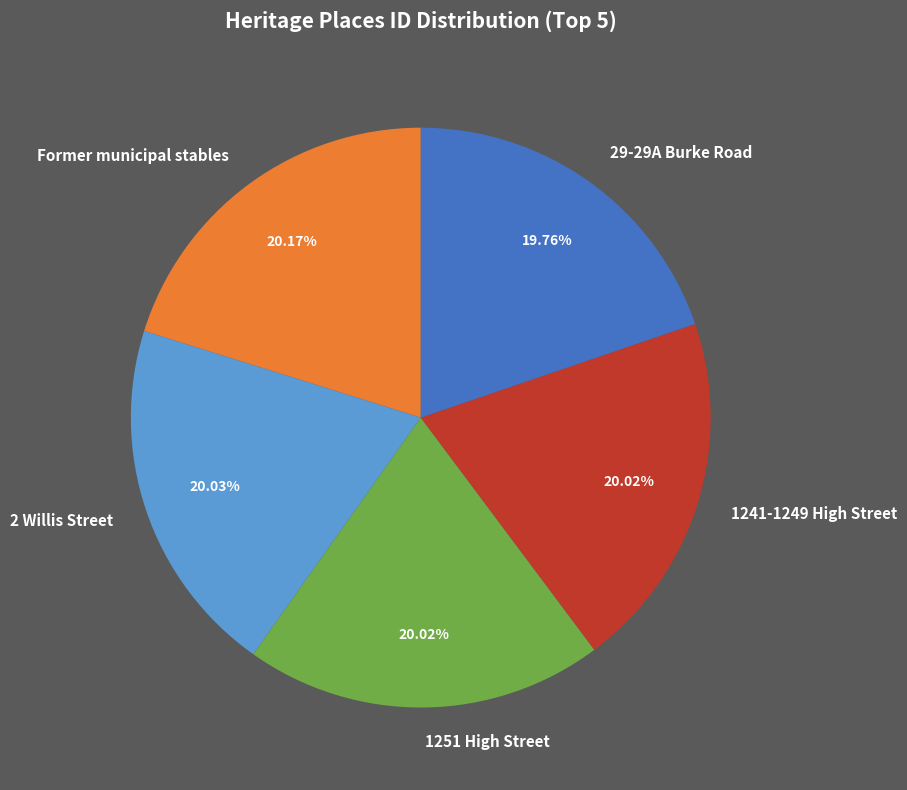

Combined, do Former municipal stables and 29-29A Burke Road account for over 50%?

No